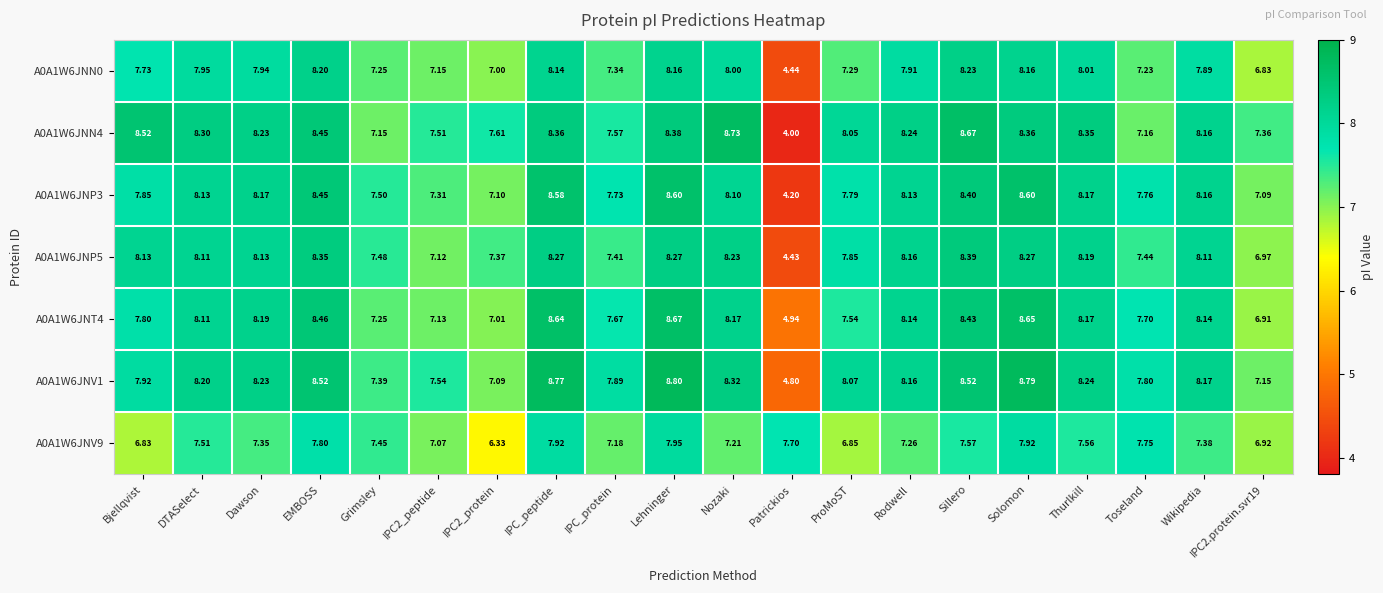

At which label does A0A1W6JNV1 reach its minimum?

Patrickios